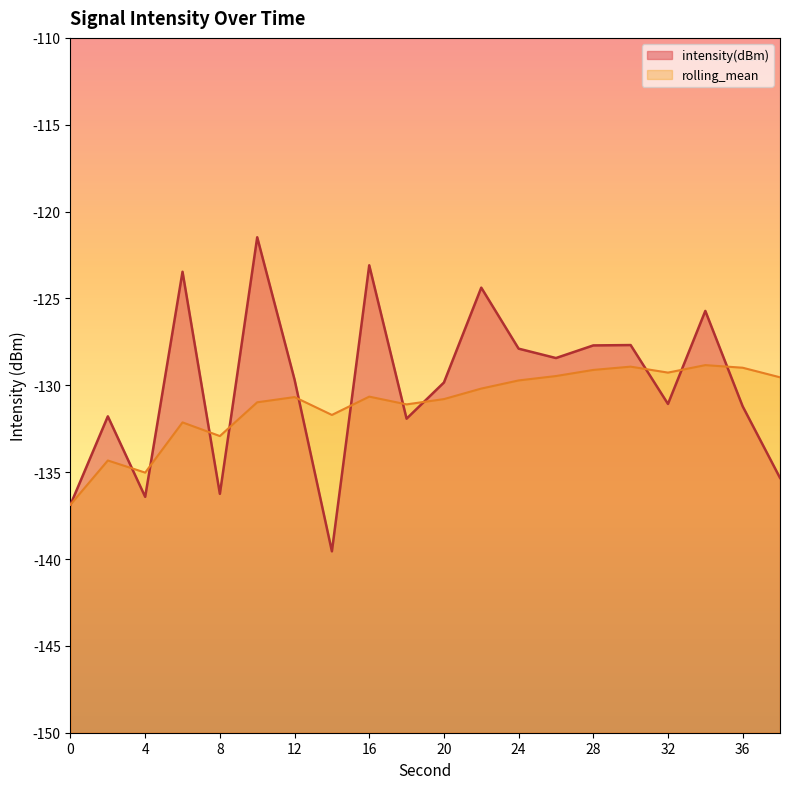

How many intersections are there between intensity(dBm) and rolling_mean?

11